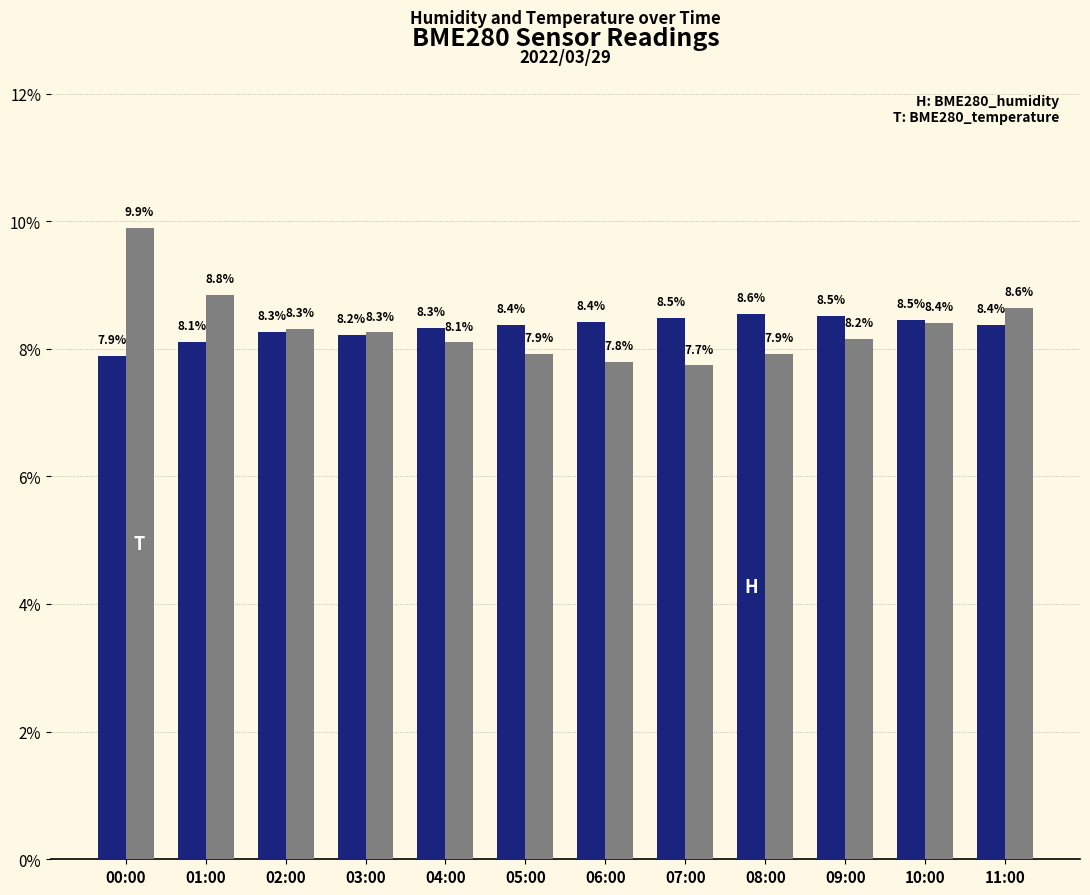

How many groups of bars are there?

12